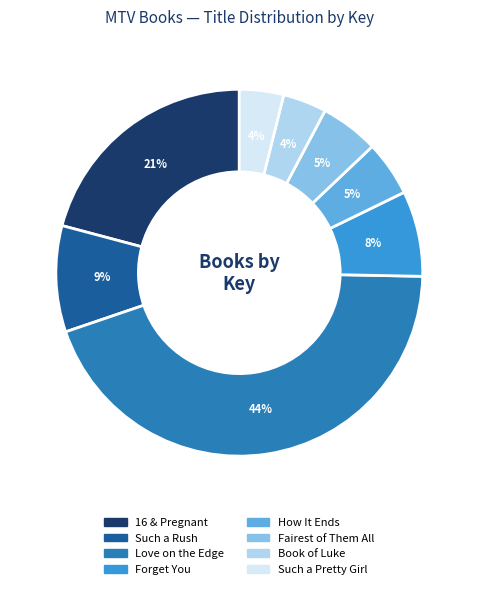

What is the ratio of the value at Such a Pretty Girl to the value at How It Ends?

0.8